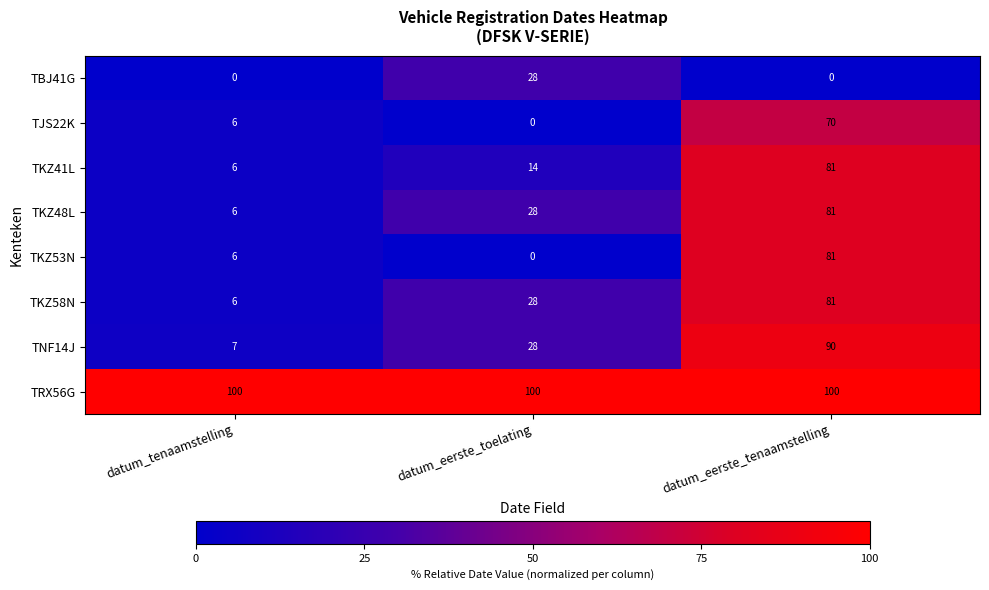

Is it true that TKZ58N equals 10 at datum_tenaamstelling?

False